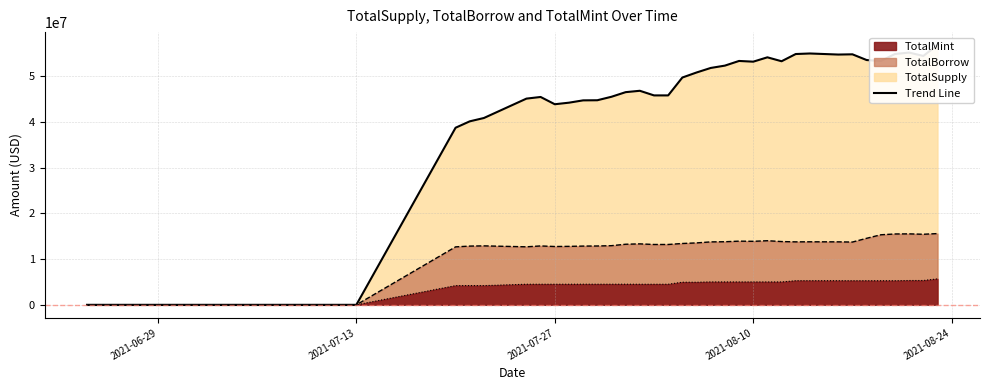

What is the label of the 18th point from the right?

2021-08-05